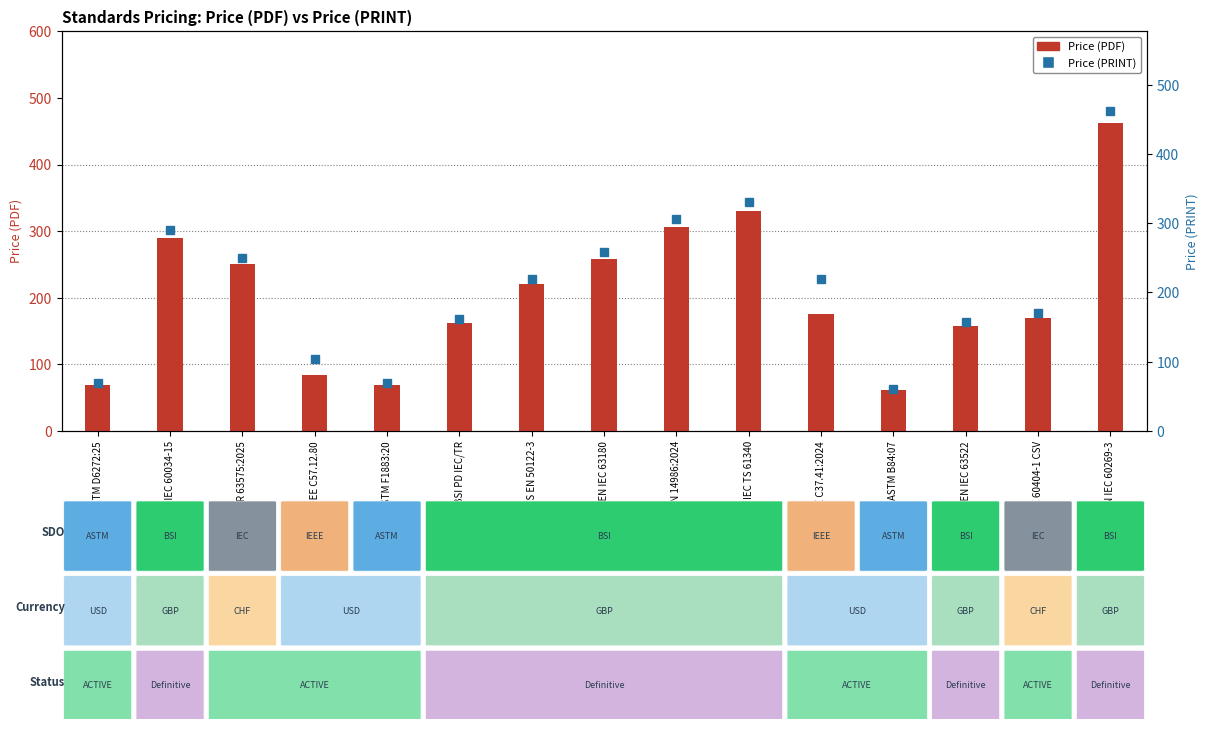

Reading left to right, what are all the values shown in this chart?

Price (PDF): ASTM D6272:25=69	BS EN IEC 60034-15=290	IEC TR 63575:2025=250	IEEE C57.12.80=84	ASTM F1883:20=69	BSI PD IEC/TR=162	BS EN 50122-3=220	BS EN IEC 63180=258	BS EN 14986:2024=306	PD IEC TS 61340=330	IEEE C37.41:2024=176	ASTM B84:07=61	BS EN IEC 63522=158	IEC 60404-1 CSV=170	BS EN IEC 60269-3=462
Price (PRINT): ASTM D6272:25=69	BS EN IEC 60034-15=290	IEC TR 63575:2025=250	IEEE C57.12.80=104	ASTM F1883:20=69	BSI PD IEC/TR=162	BS EN 50122-3=220	BS EN IEC 63180=258	BS EN 14986:2024=306	PD IEC TS 61340=330	IEEE C37.41:2024=219	ASTM B84:07=61	BS EN IEC 63522=158	IEC 60404-1 CSV=170	BS EN IEC 60269-3=462